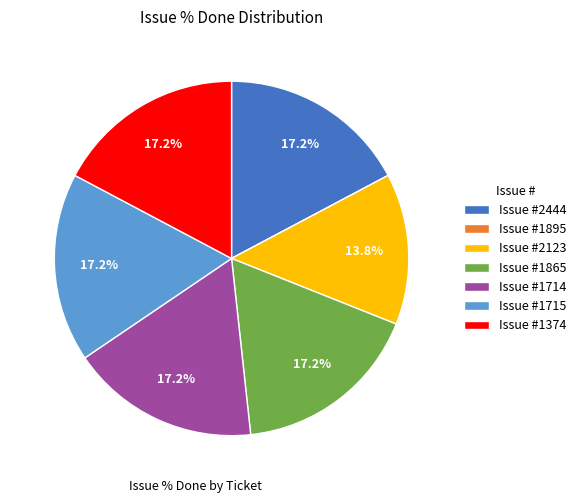

What is the ratio of the value at Issue #1714 to the value at Issue #1865?

1.0